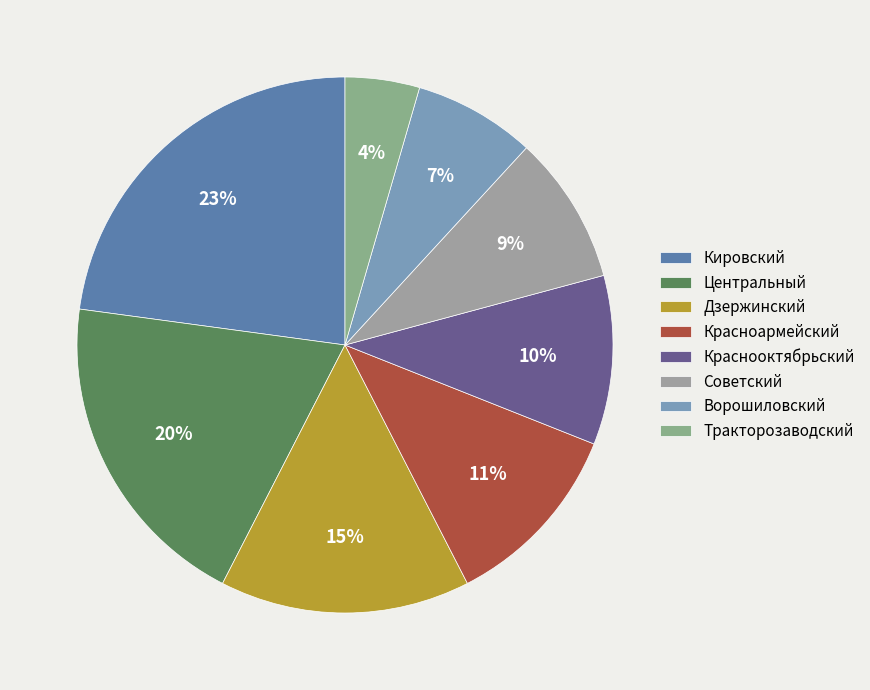

Rank the categories by value from lowest to highest.

Тракторозаводский, Ворошиловский, Советский, Краснооктябрьский, Красноармейский, Дзержинский, Центральный, Кировский